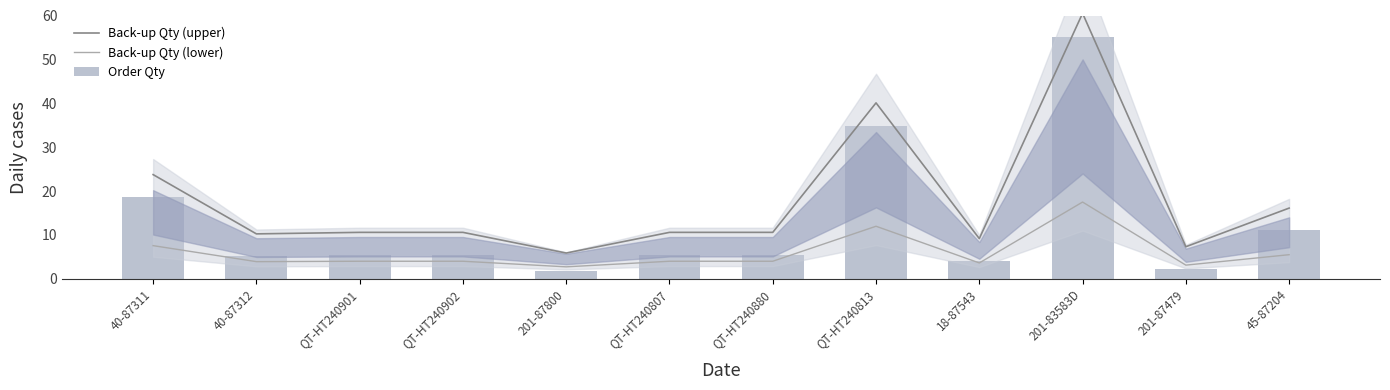

At which category is the sum across all series the highest?

201-83583D